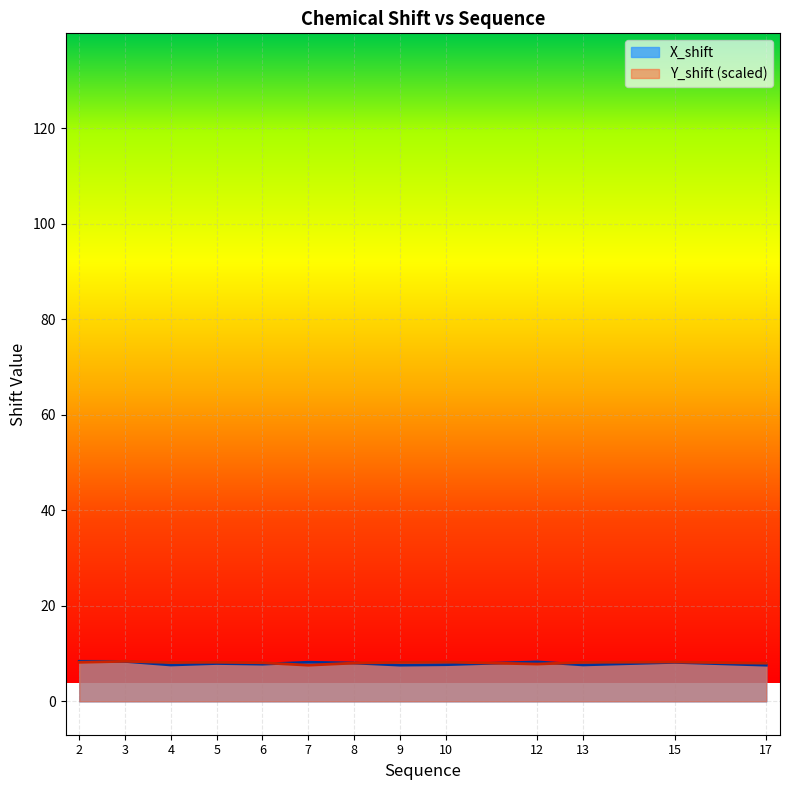

What is the value of the Y_shift point at the 11th from the left?

8.2